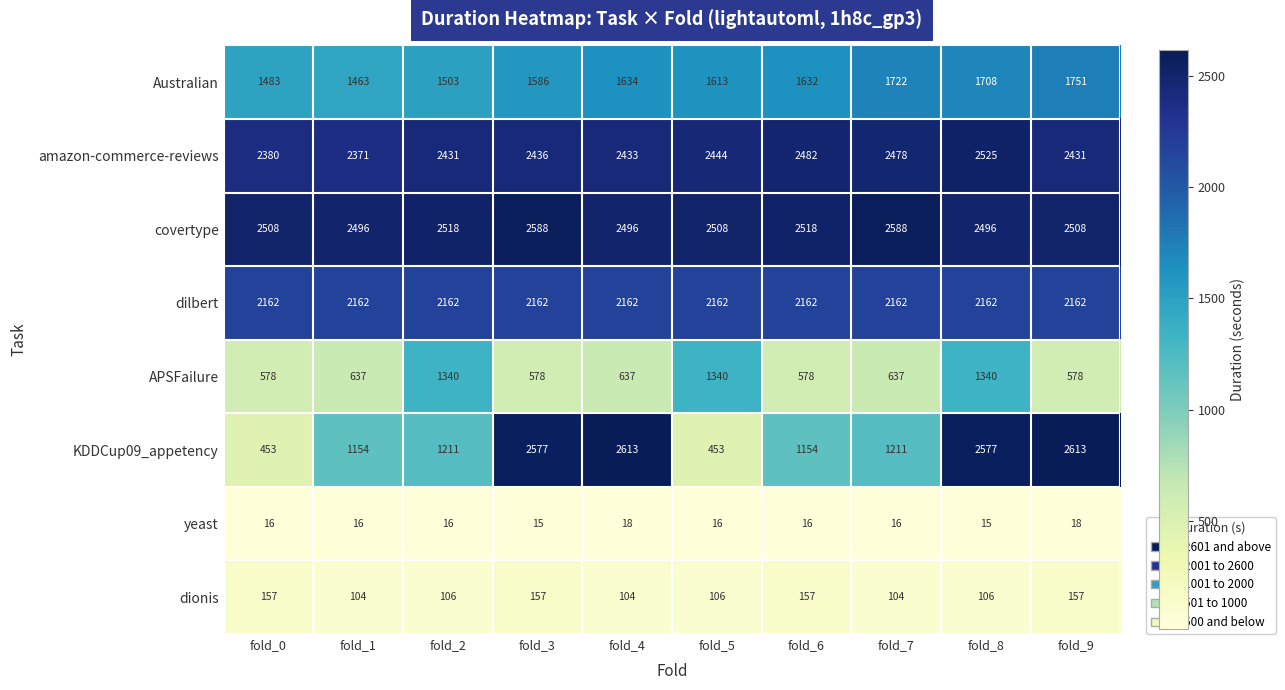

What value does the dionis series have at fold_7?

104